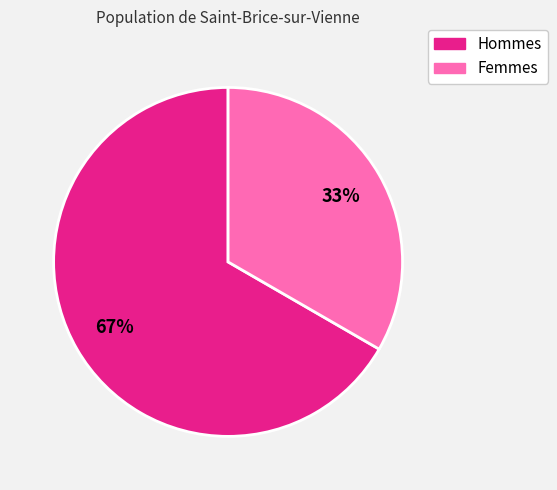

Is there any slice that represents more than half of the pie?

Yes